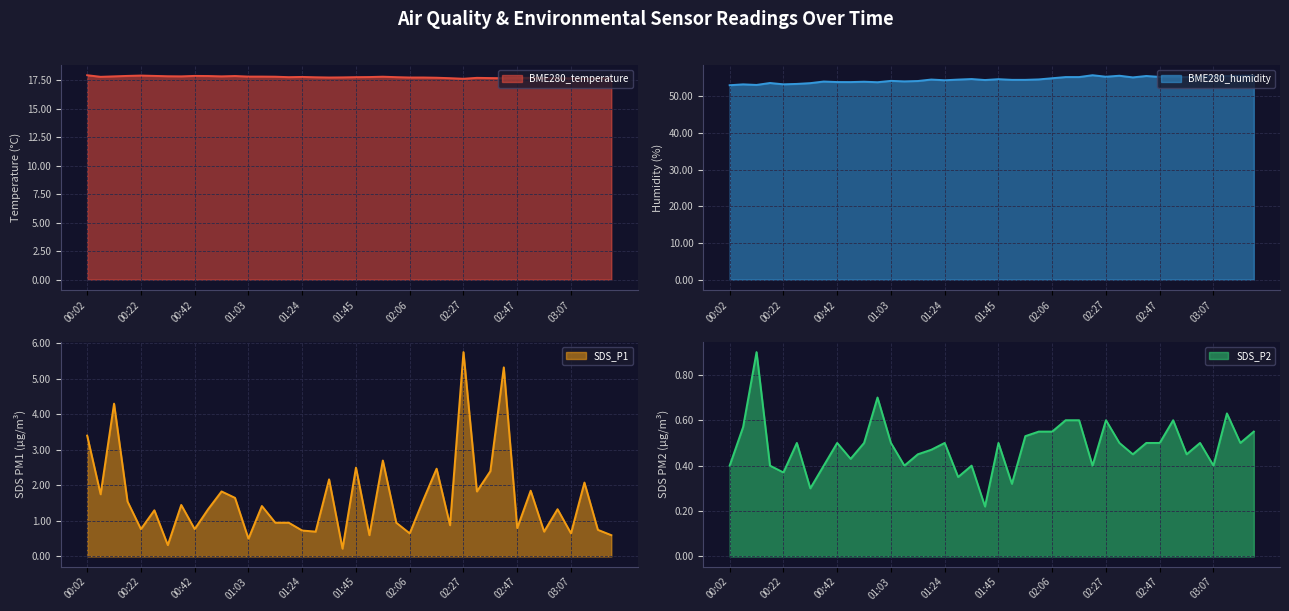

At which category does SDS_P2 reach its first local valley?

00:22